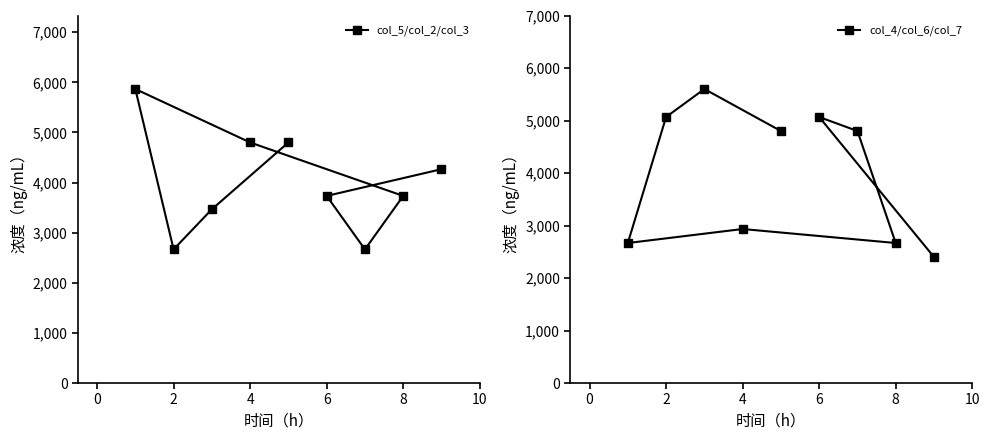

What is the smallest value displayed?

2400.0